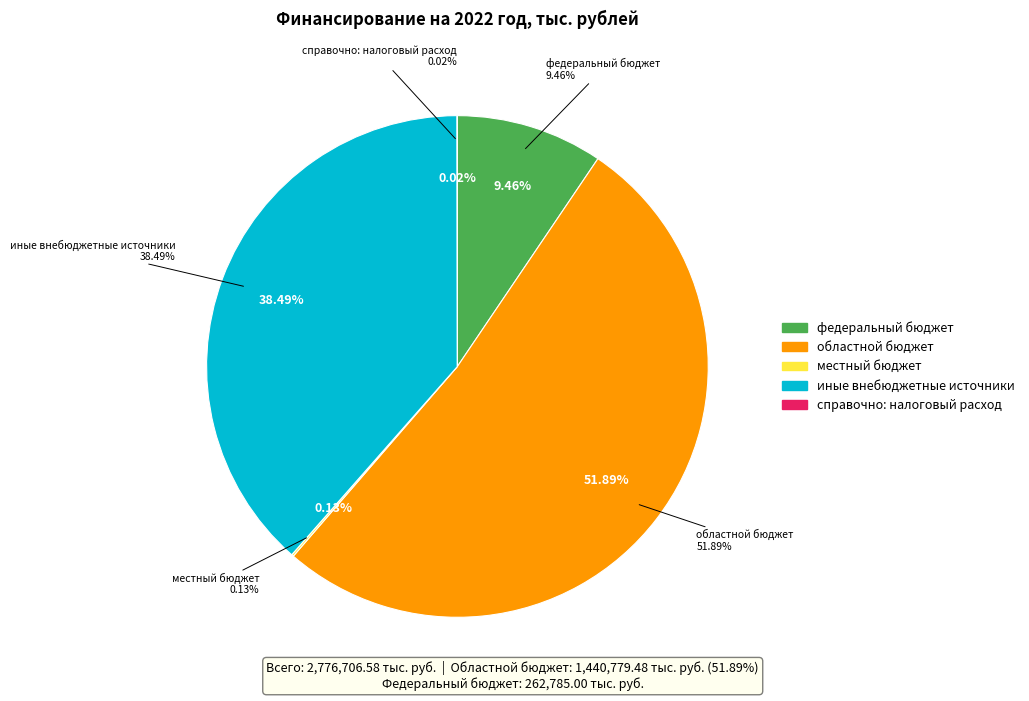

To the nearest percent, what percentage of the pie is областной бюджет?

52%